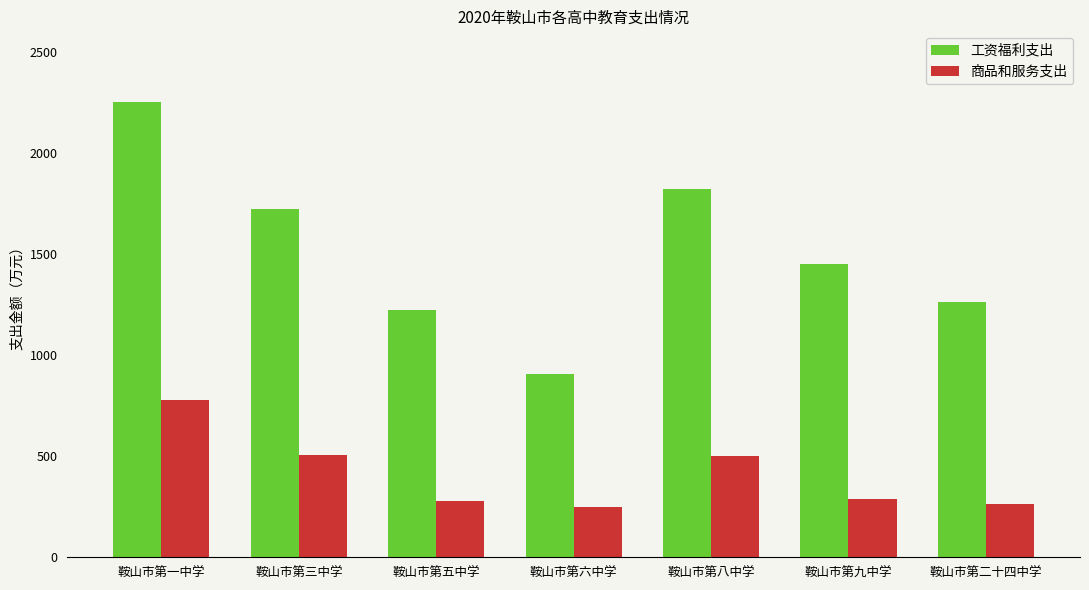

What is the difference between the 工资福利支出 values at 鞍山市第五中学 and 鞍山市第三中学?

501.7